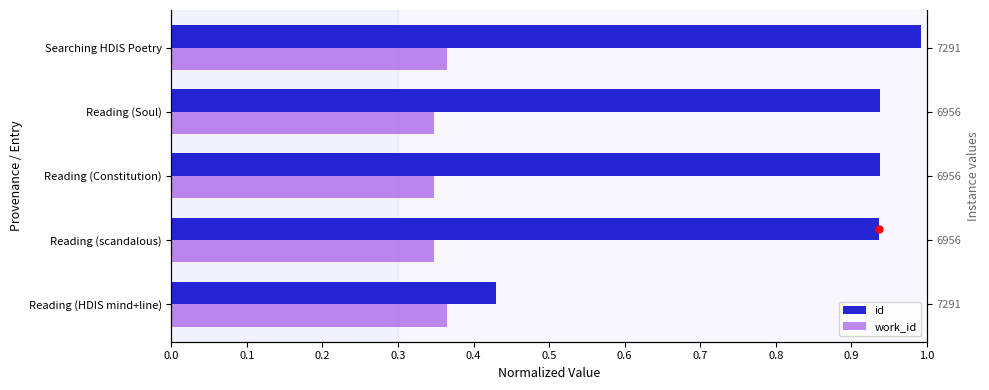

List the series in order of their overall mean, highest first.

id, work_id